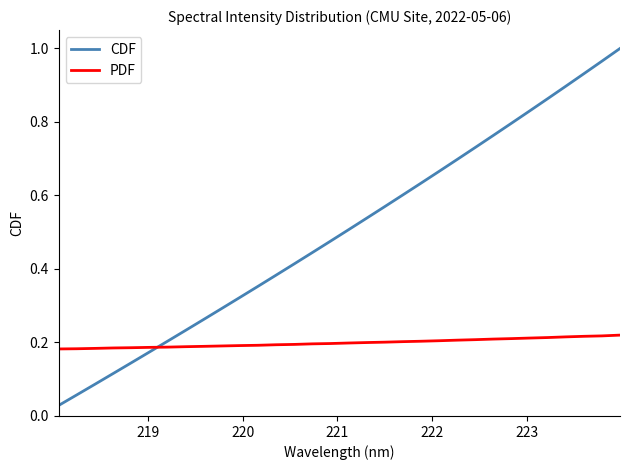

True or false: PDF and CDF intersect in this chart.

True